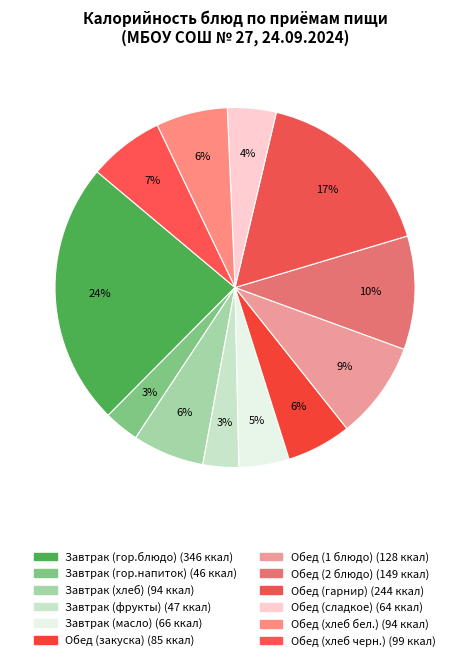

Count the number of slices in the pie.

12